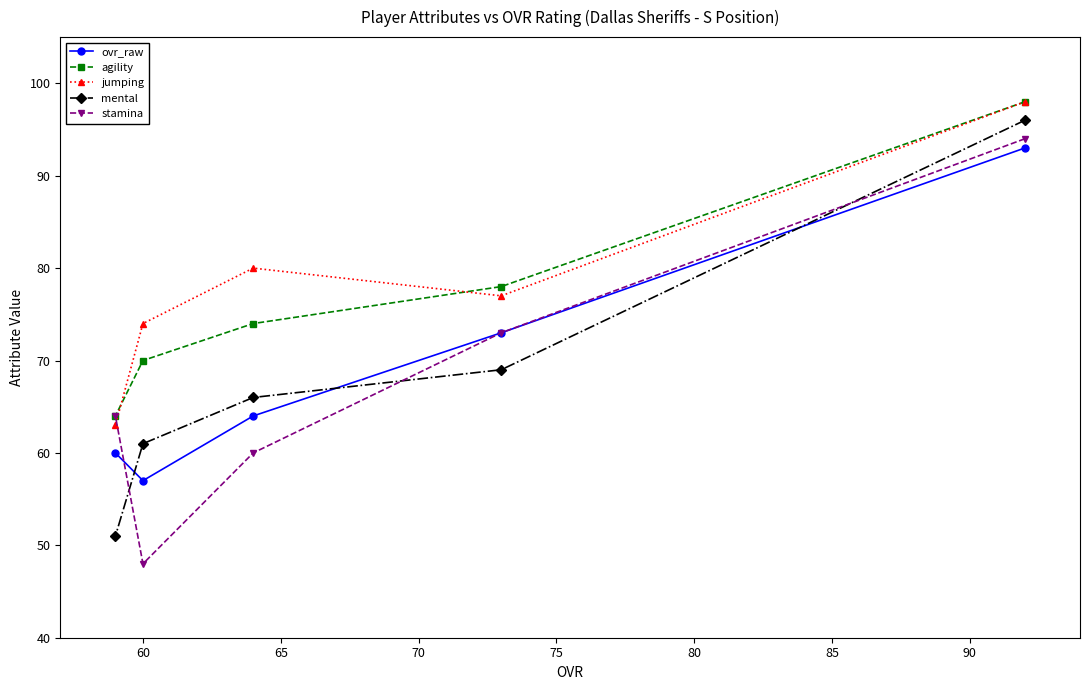

What is the maximum value for agility?

98